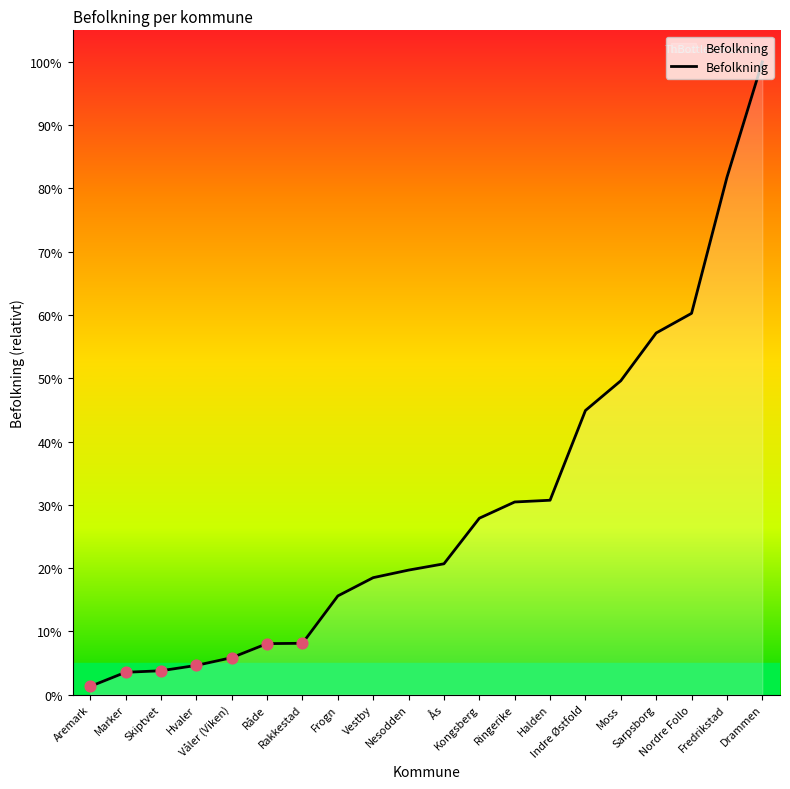

Between Ås and Skiptvet, which is larger?

Ås